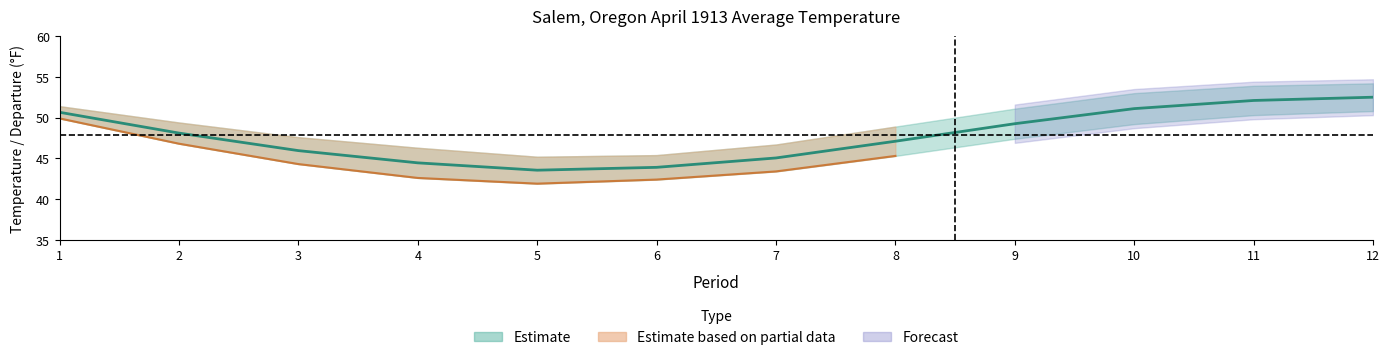

Which category has the lowest value in the Value series?

5